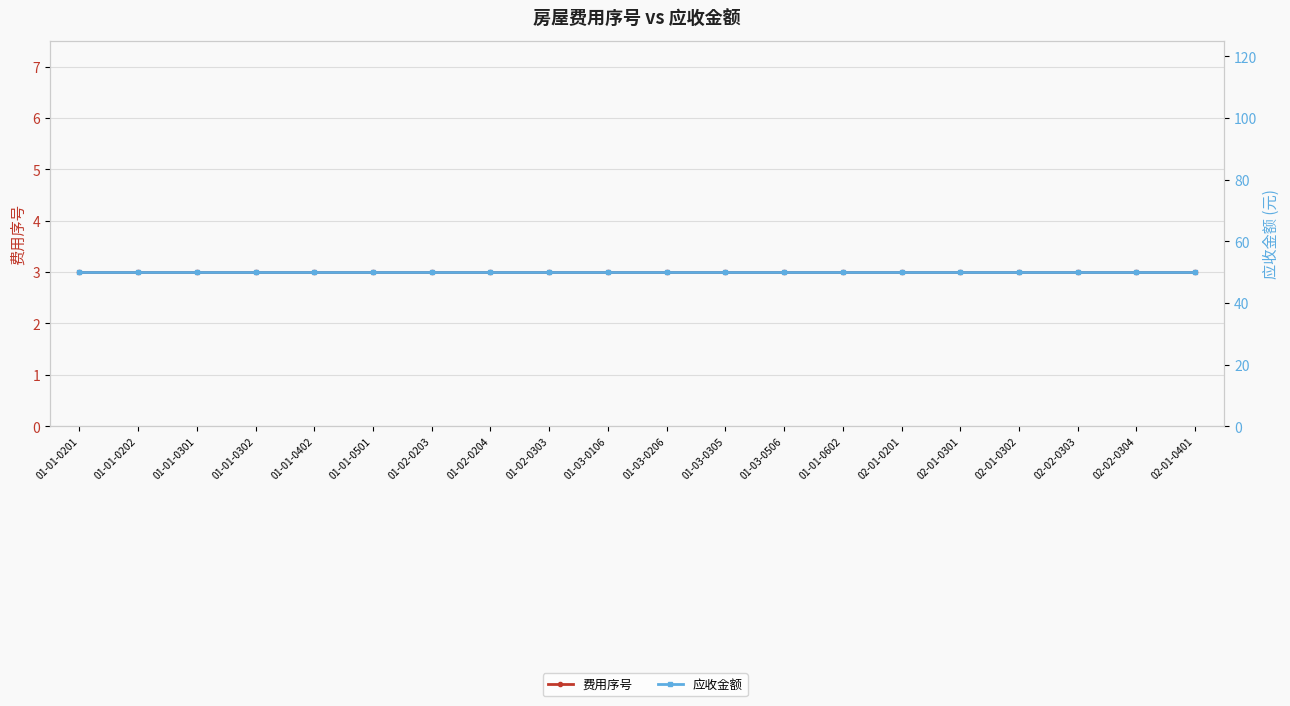

What is the value of the 应收金额 point at the 18th from the left?

50